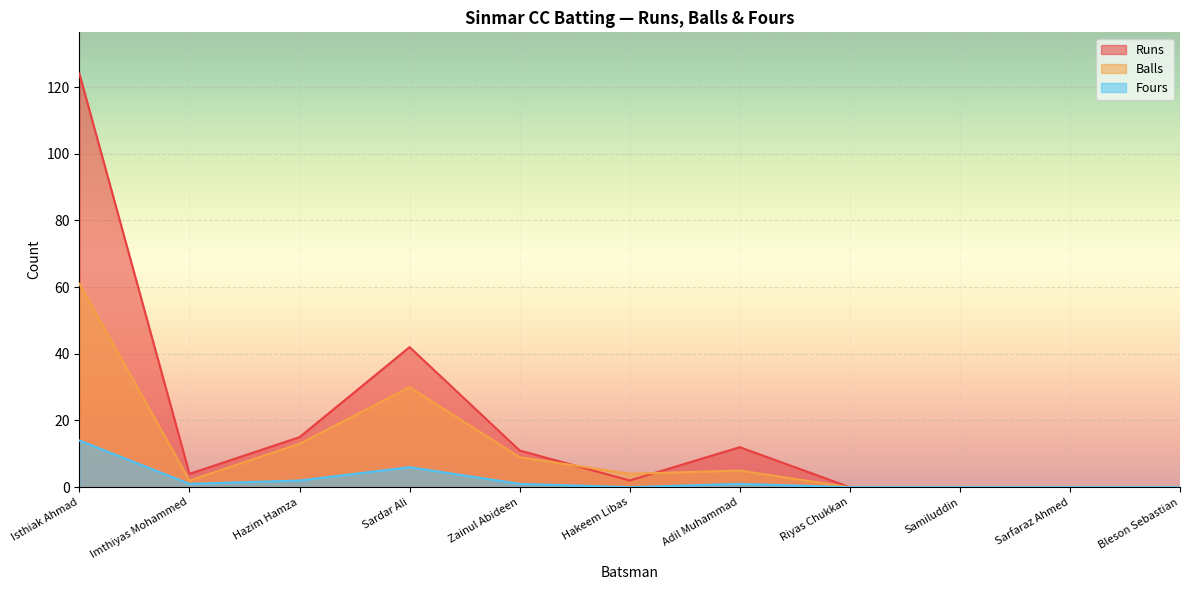

Rank the series by their average value, from lowest to highest.

Fours, Balls, Runs